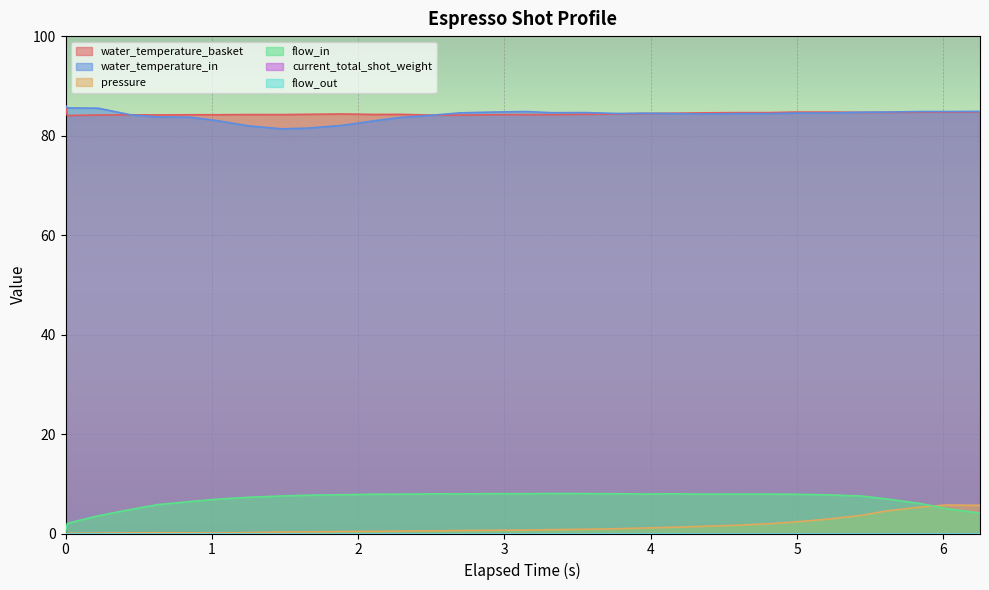

Does the chart display data point markers on the line(s)?

No